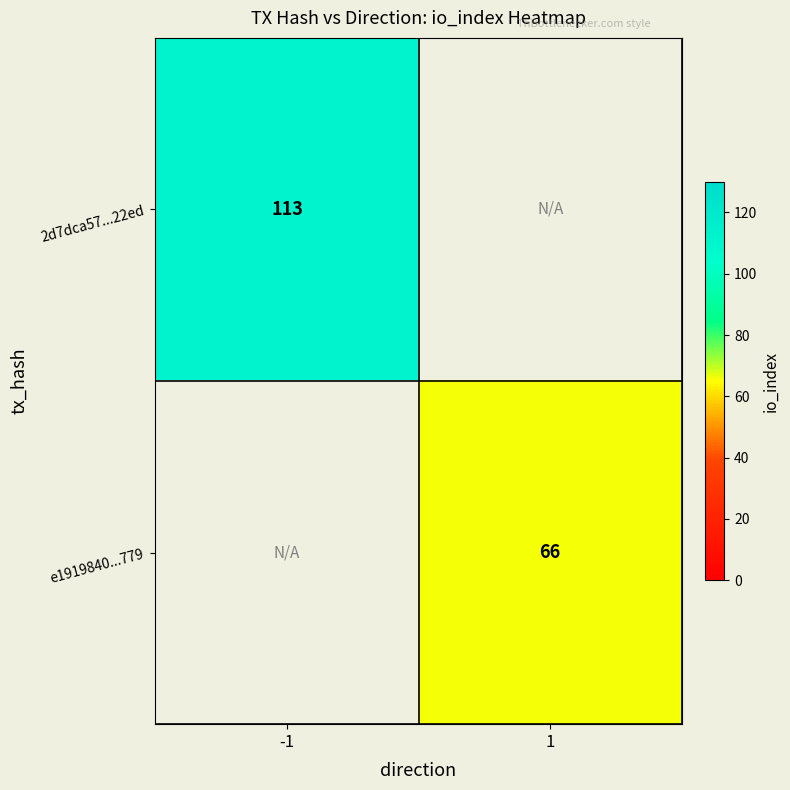

True or false: e1919840...779 has a value of 107 at 1.

False